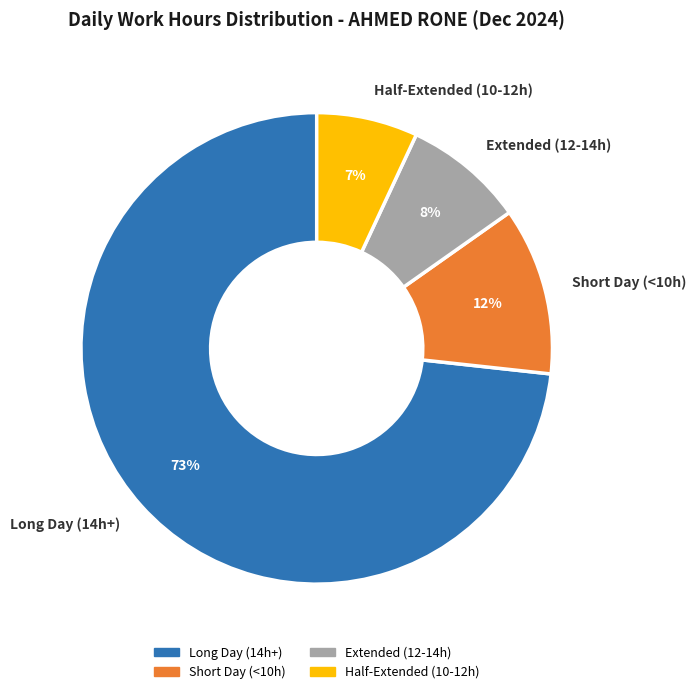

Between Long Day (14h+) and Extended (12-14h), which is larger?

Long Day (14h+)